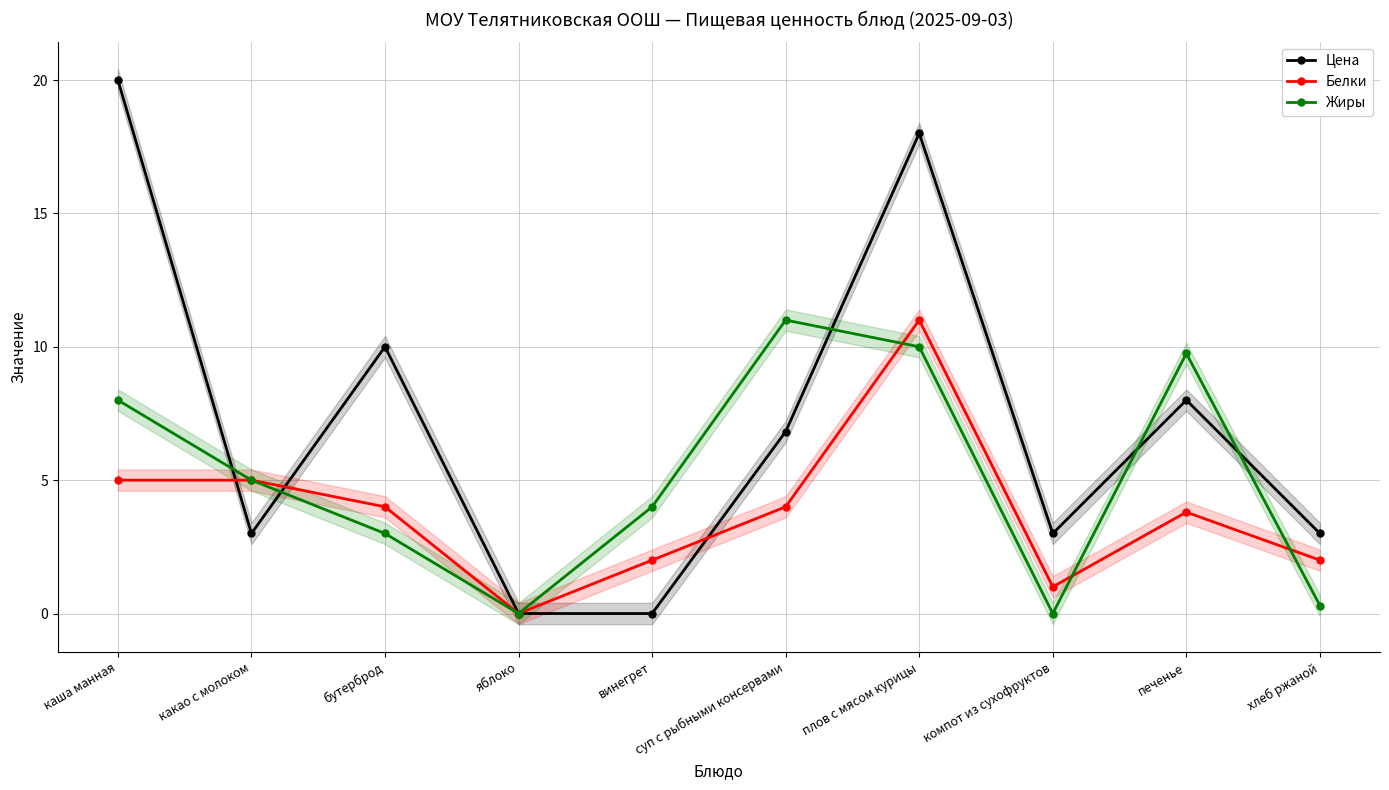

Rank the series by their maximum value, from highest to lowest.

Цена, Белки, Жиры